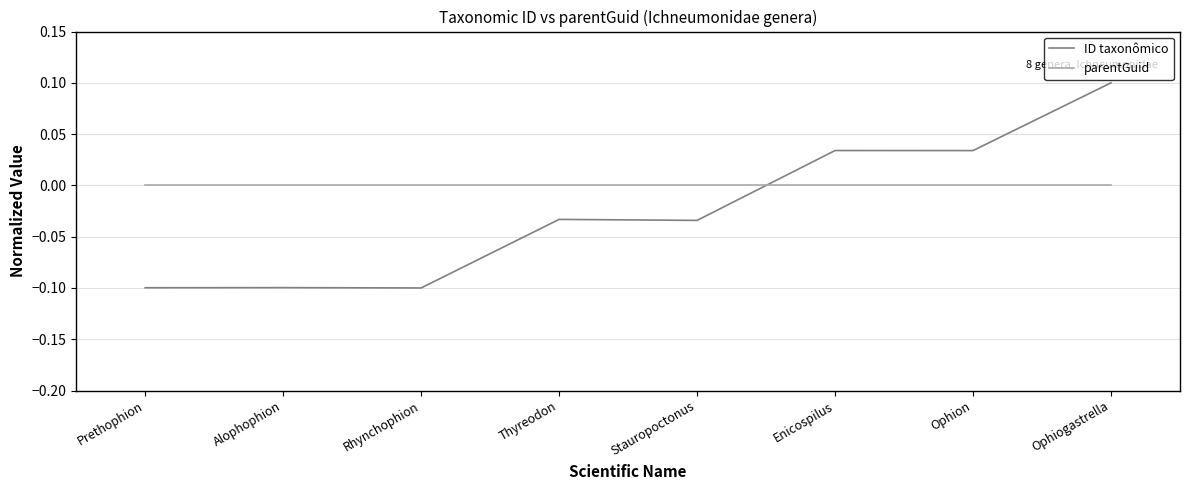

Rank the series at Prethophion from highest to lowest value.

parentGuid, ID taxonômico